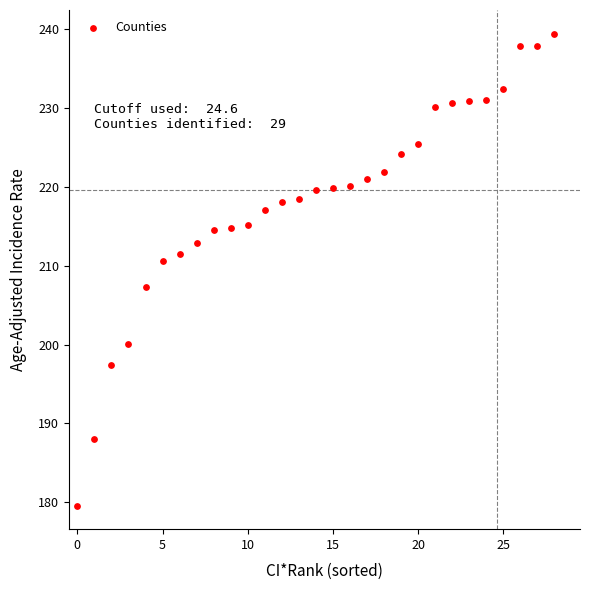

What is the range of Y values (max minus min)?

59.8